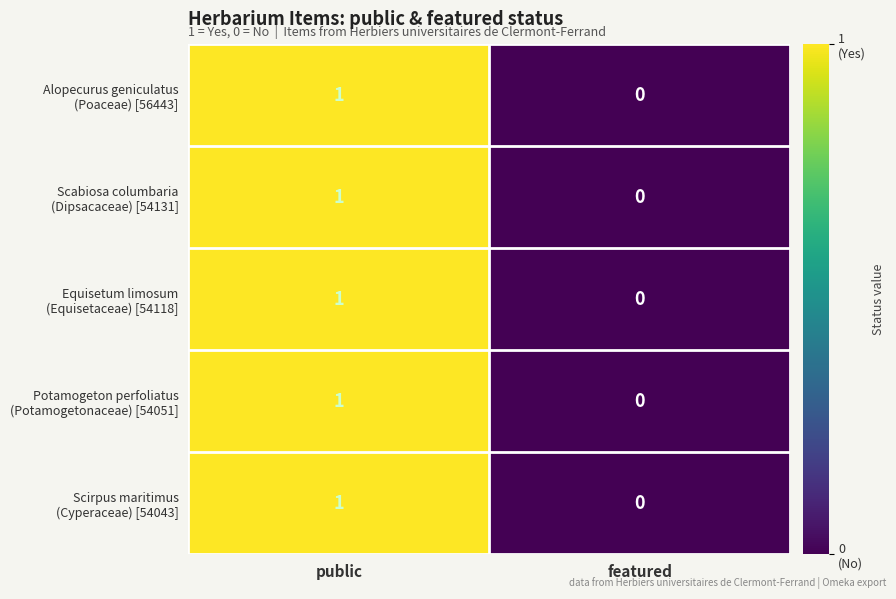

At which category is the sum across all series the highest?

public